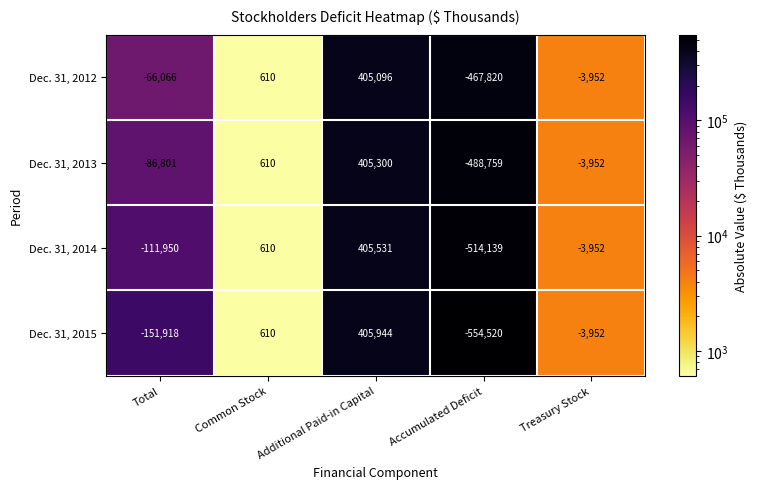

At which label does Dec. 31, 2012 first exceed -3952?

Common Stock